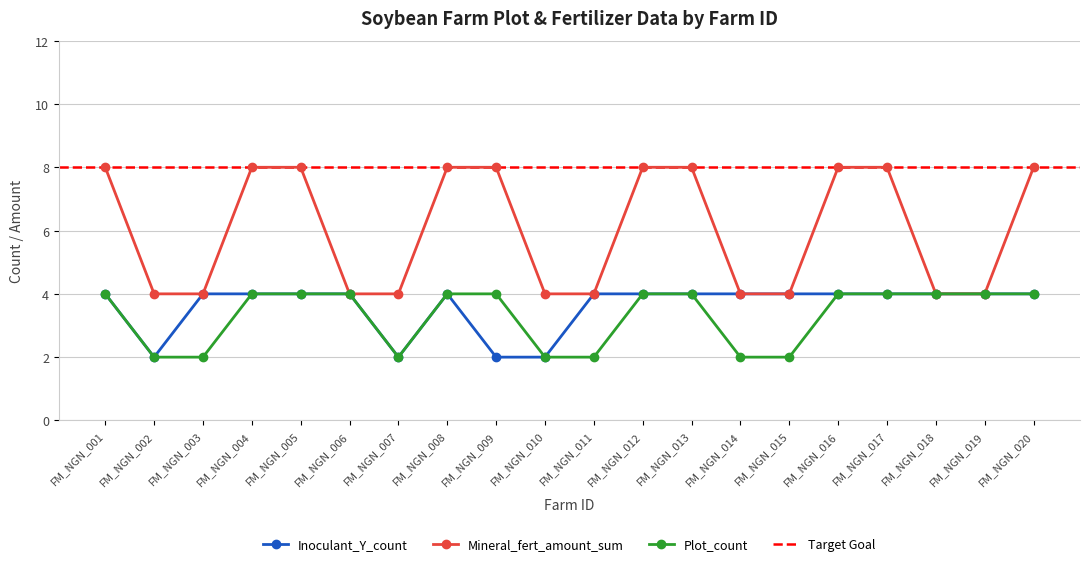

At which label does Inoculant_Y_count reach its peak?

FM_NGN_001